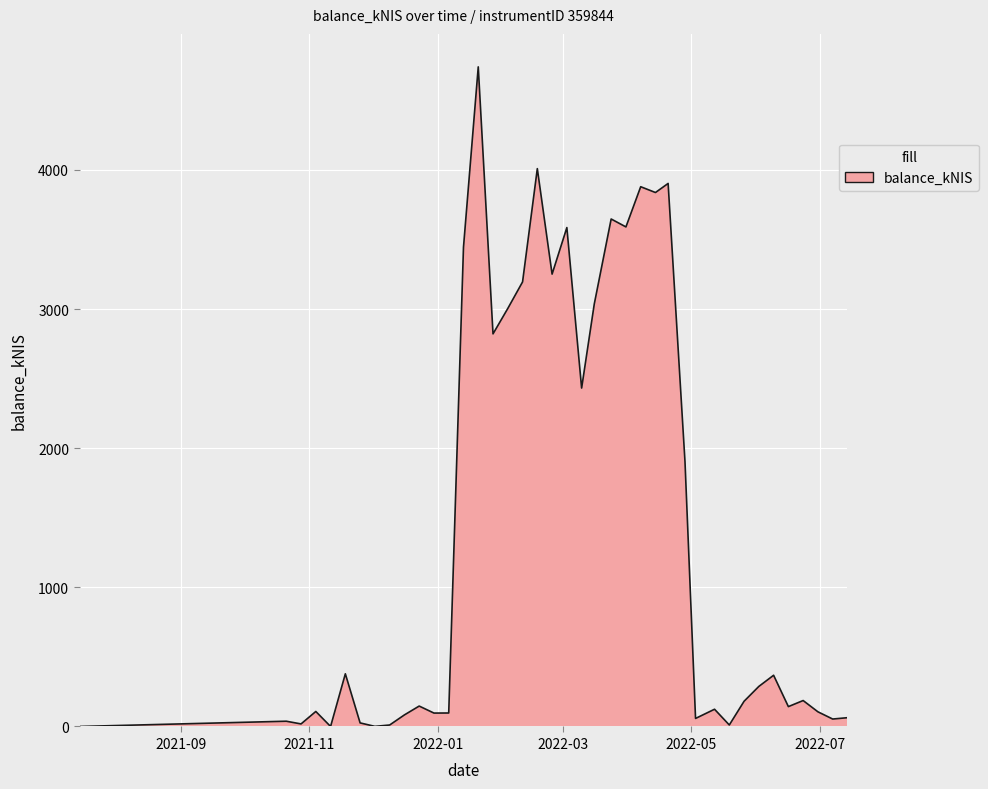

What is the maximum value shown in the chart?

4740.6